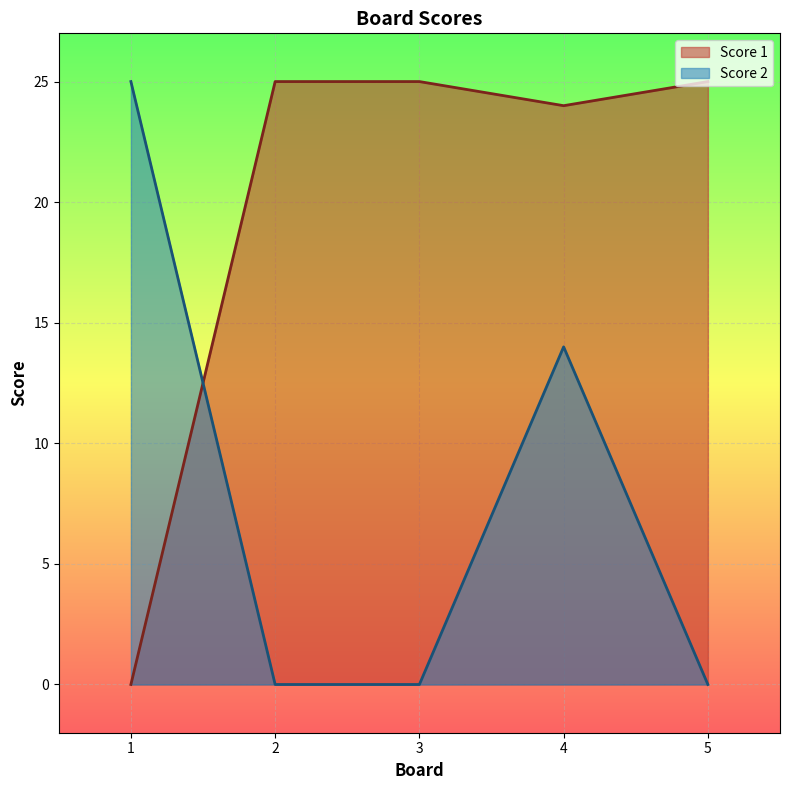

In Score 2, how many points are higher than both neighbors (excluding endpoints)?

1